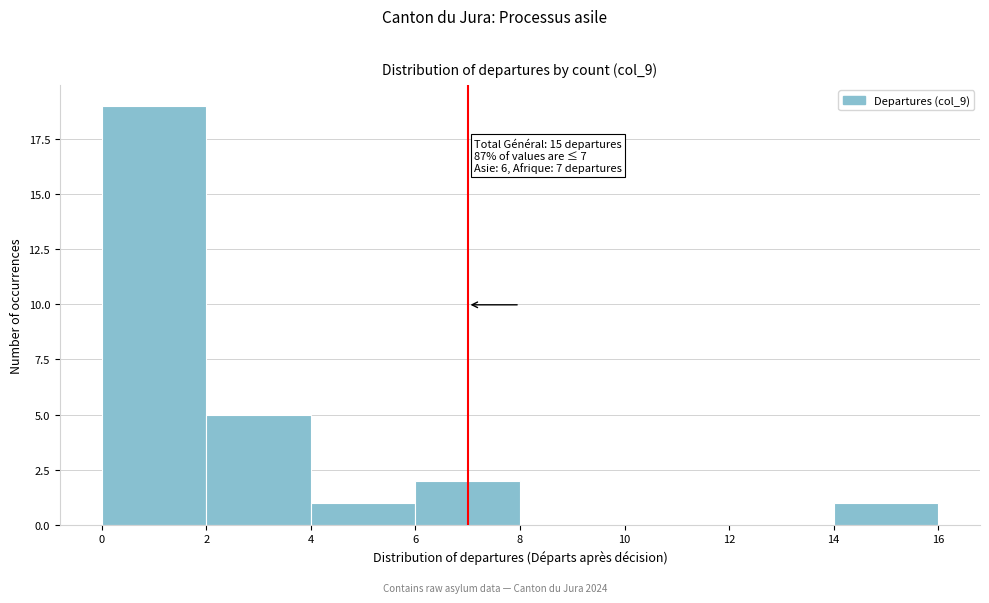

Over which range of the x-axis is the bar tallest?

0 to 2